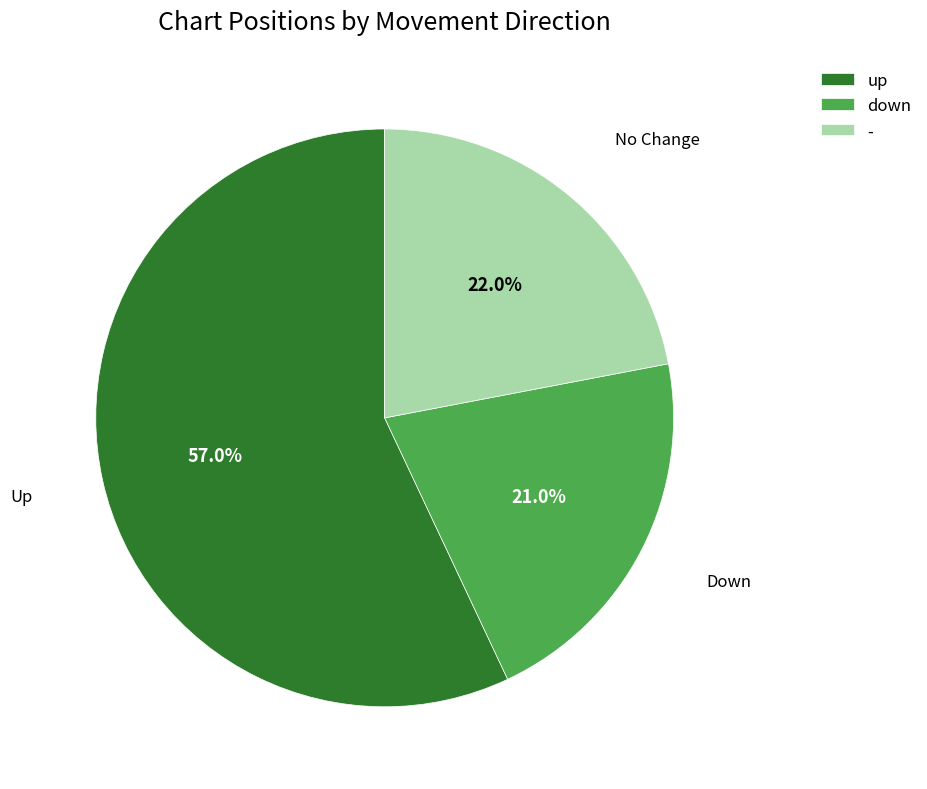

Does up account for over 50% of the chart?

Yes